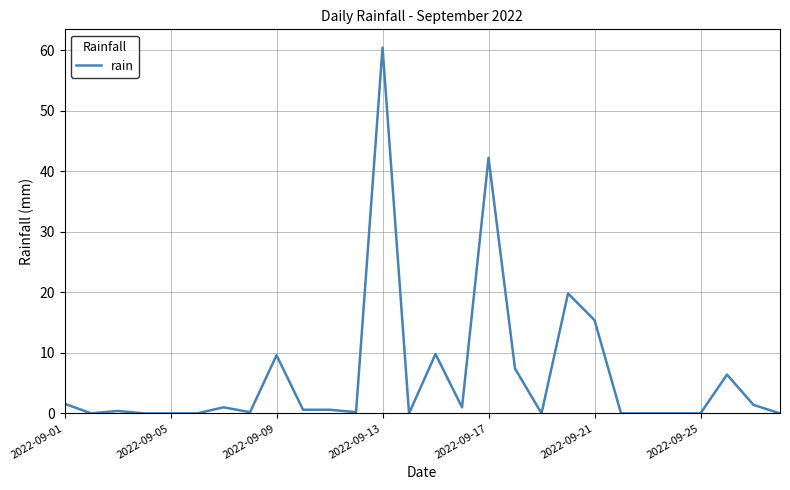

What is the maximum value shown in the chart?

60.4